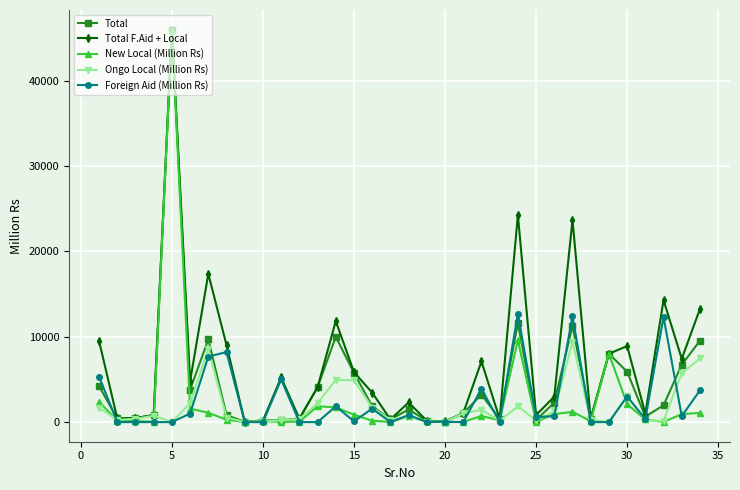

In Total, how many points are lower than both neighbors (excluding endpoints)?

9